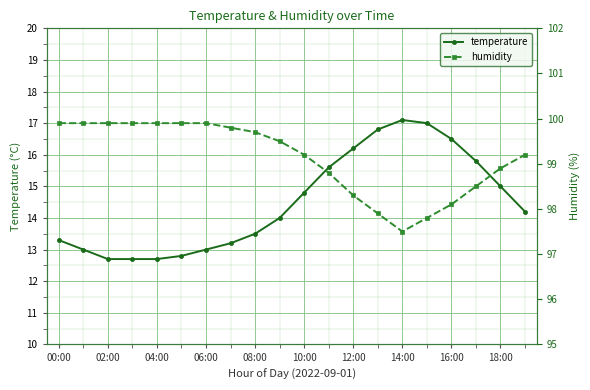

Does the chart display data point markers on the line(s)?

Yes